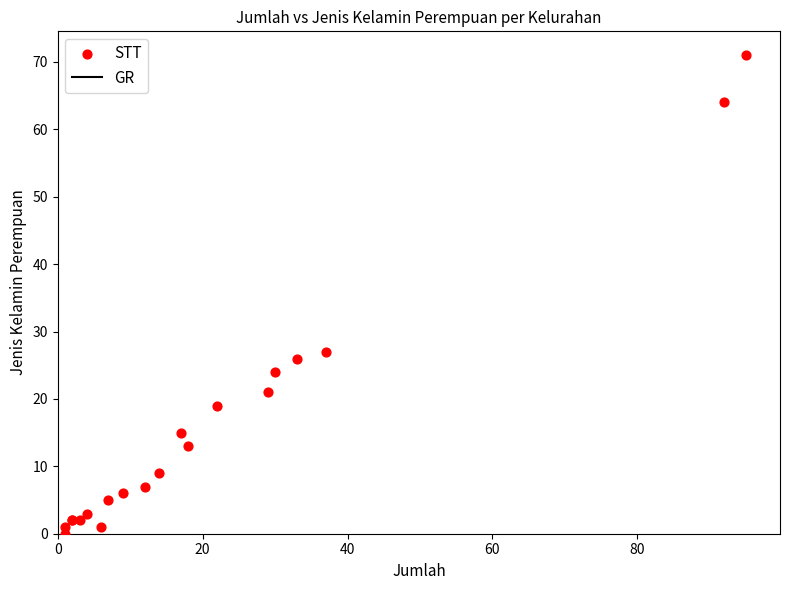

What Y value in the scatter plot is closest to 35?

27